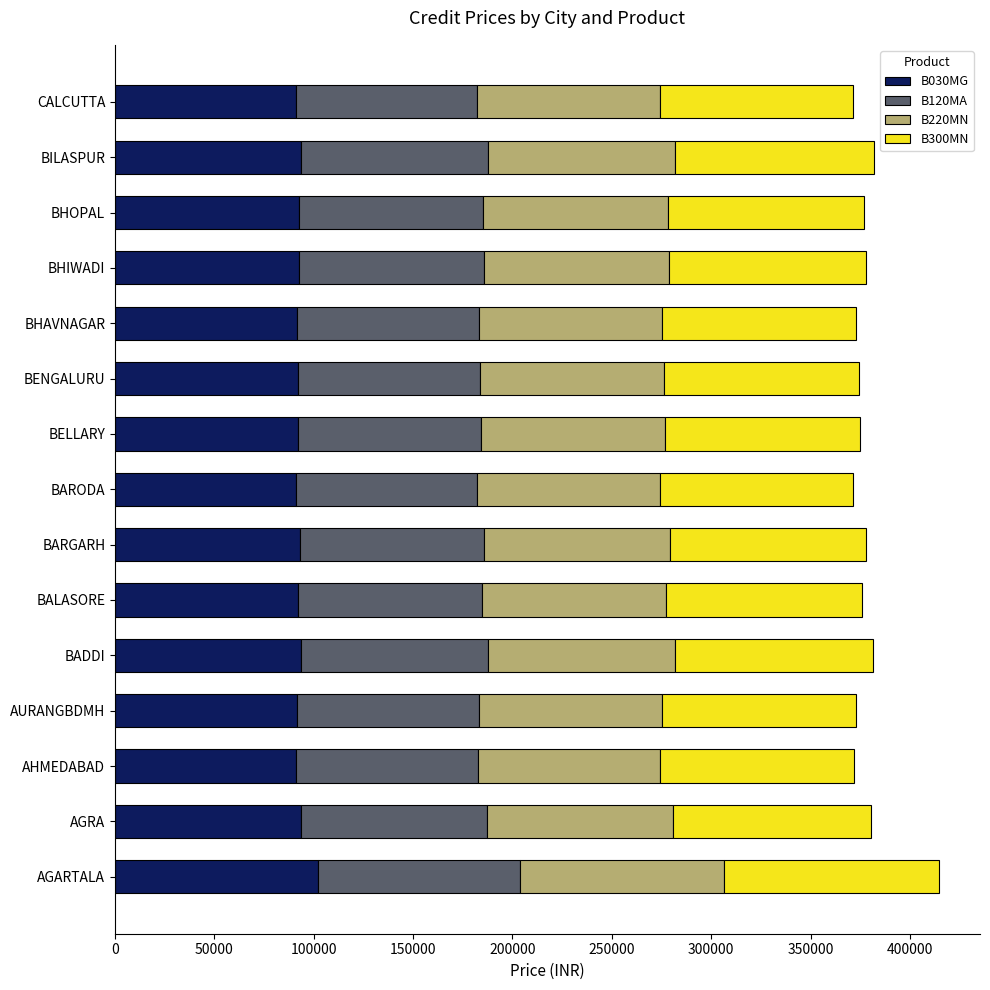

What is the difference between the maximum and minimum values in the B030MG series?

10796